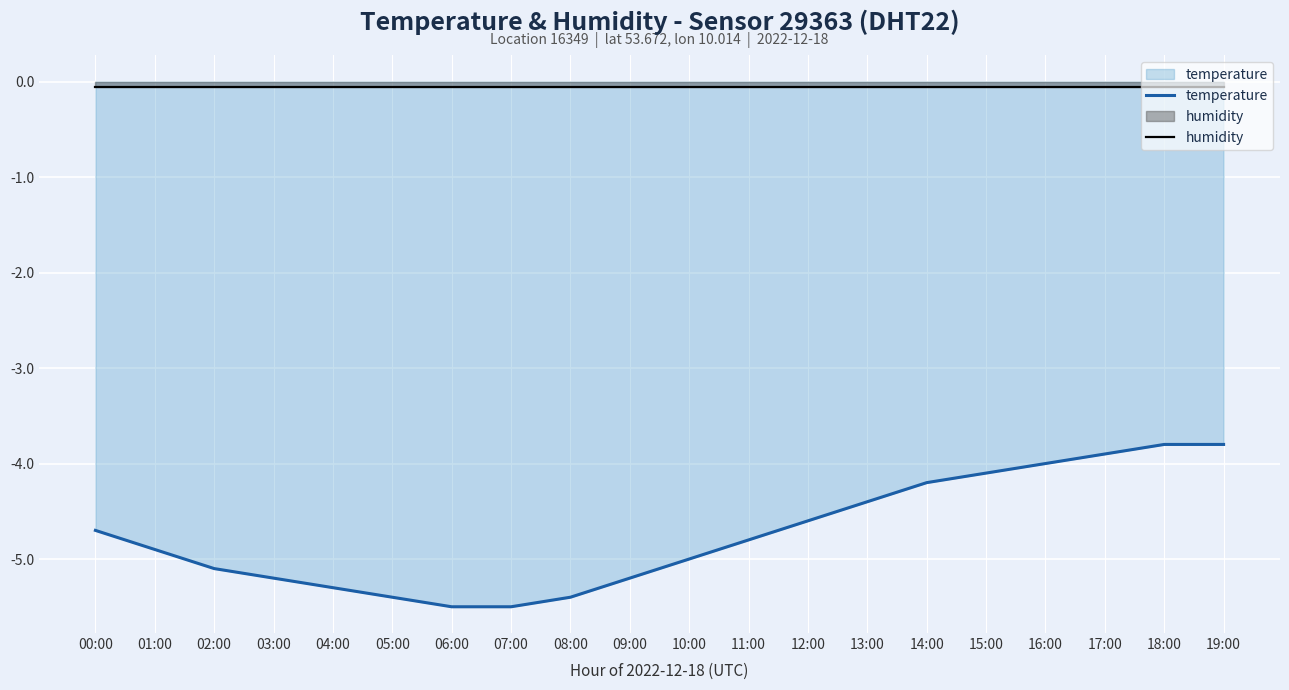

Which series has the largest total across all categories?

humidity